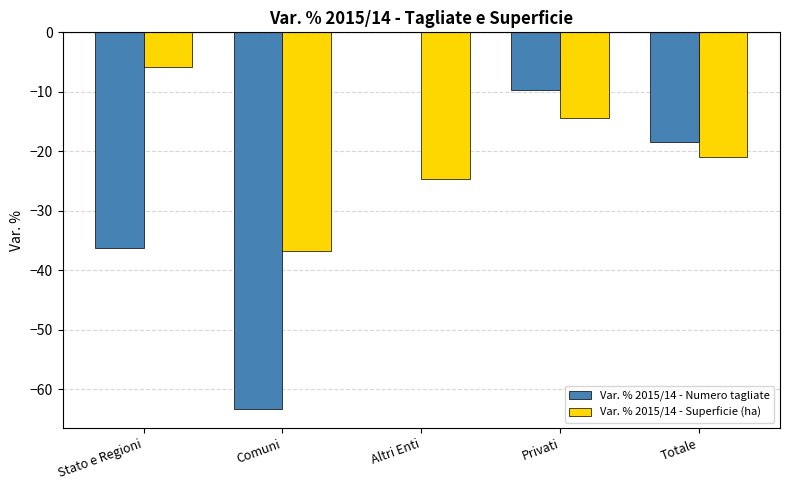

What is the spread (max minus min) of values at Stato e Regioni?

30.3